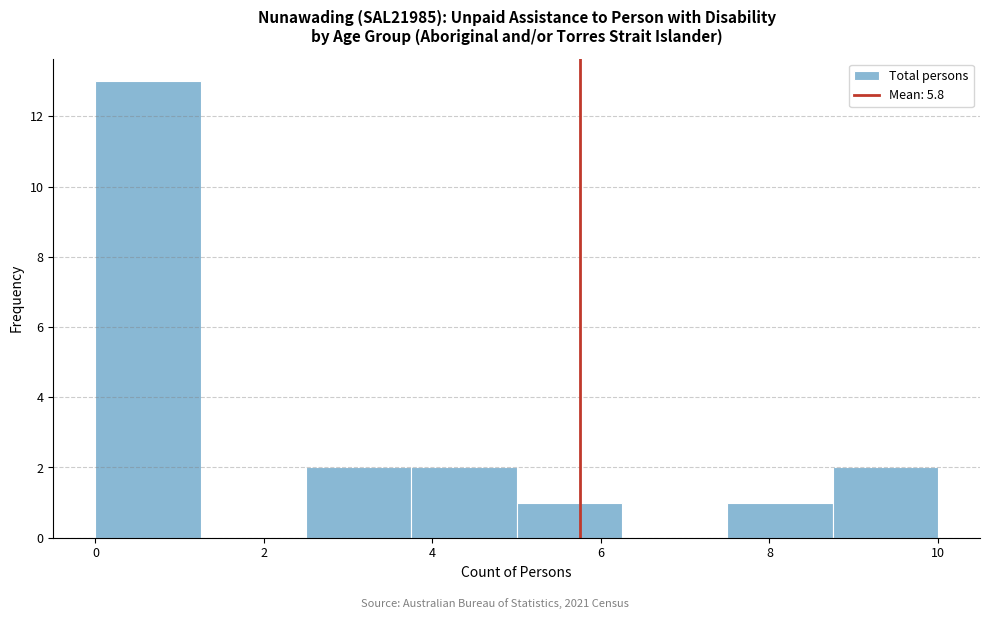

Reading left to right, transcribe this chart: for each bar, give the range it covers on the x-axis and its height. Neither the bar edges nor the heights are printed on the chart, so give them approximately, as read against the axes.

0.00 to 1.25: 13
1.25 to 2.50: 0
2.50 to 3.75: 2
3.75 to 5.00: 2
5.00 to 6.25: 1
6.25 to 7.50: 0
7.50 to 8.75: 1
8.75 to 10.00: 2